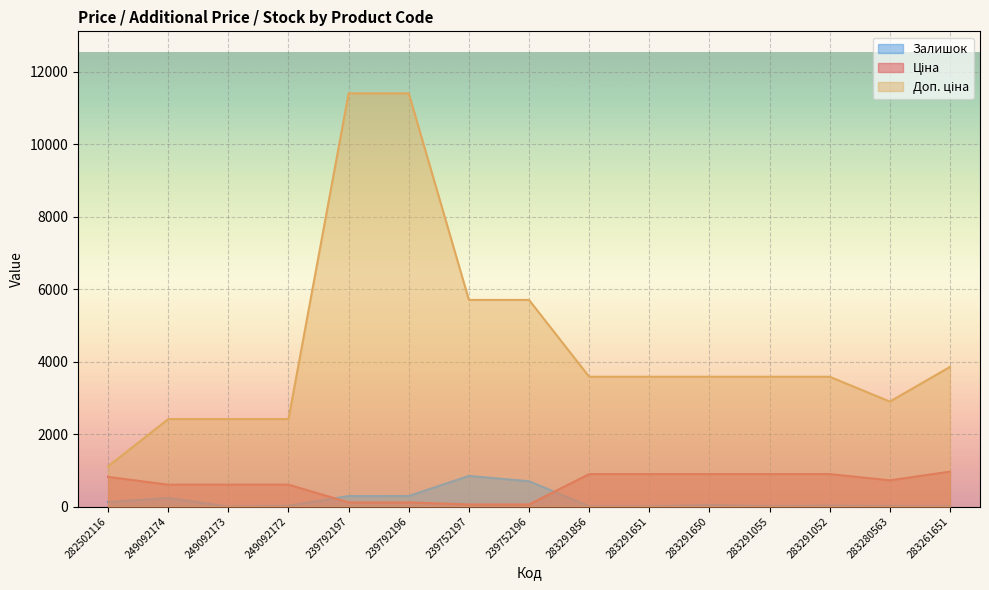

What position from the right is 239792197?

11